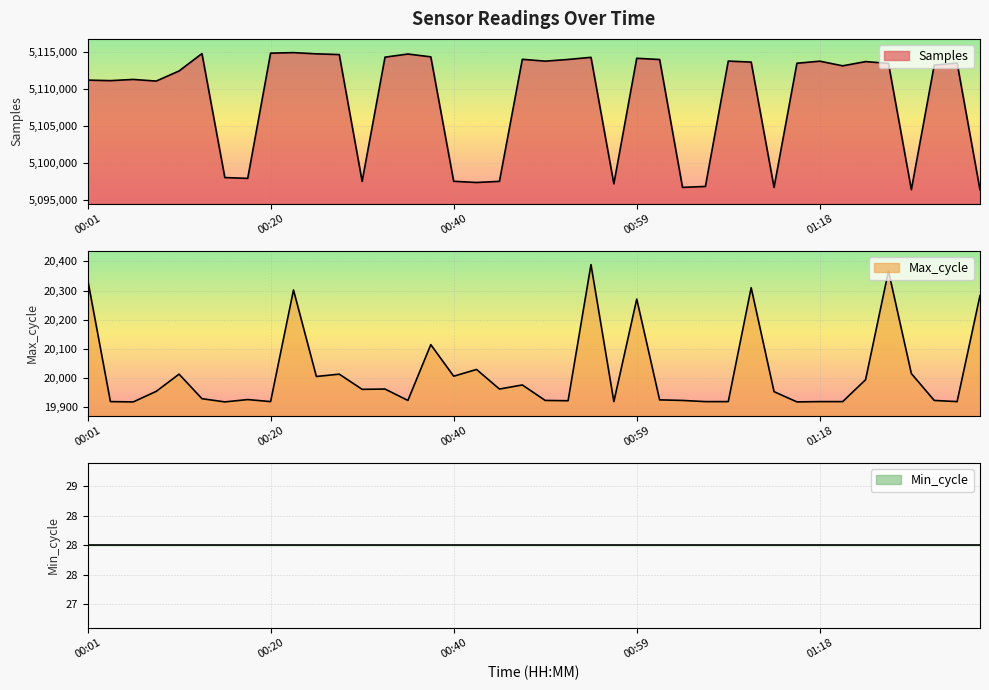

At which category does Samples reach its first local valley?

00:03